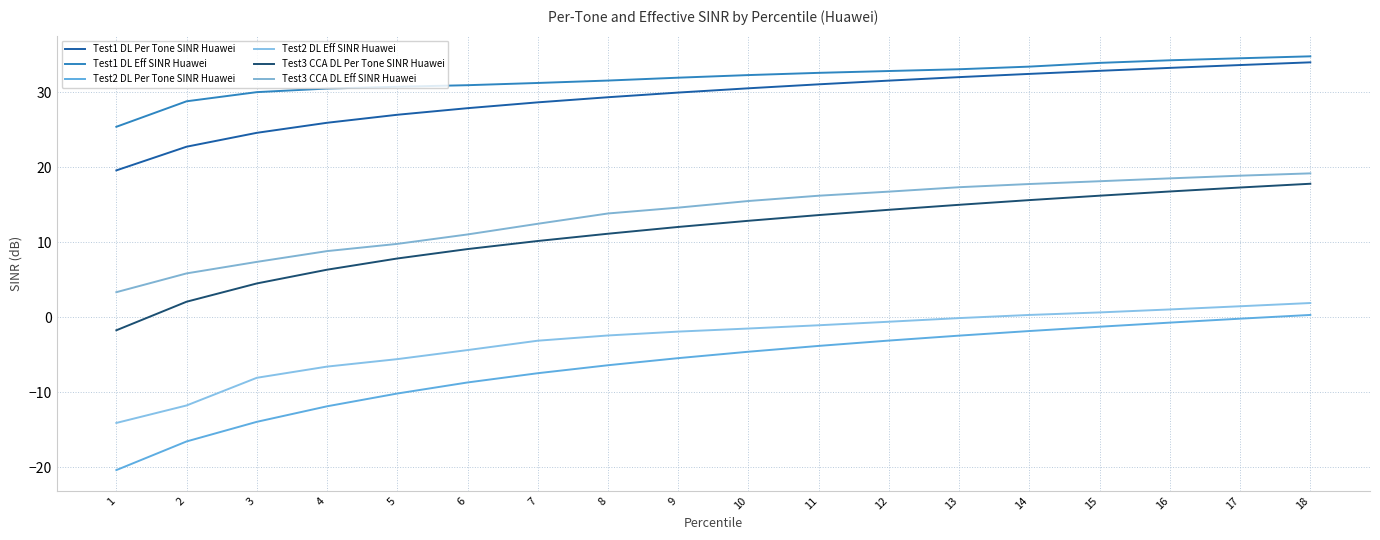

Is the value of Test1 DL Eff SINR Huawei at 1 greater than the value of Test3 CCA DL Per Tone SINR Huawei at 15?

Yes